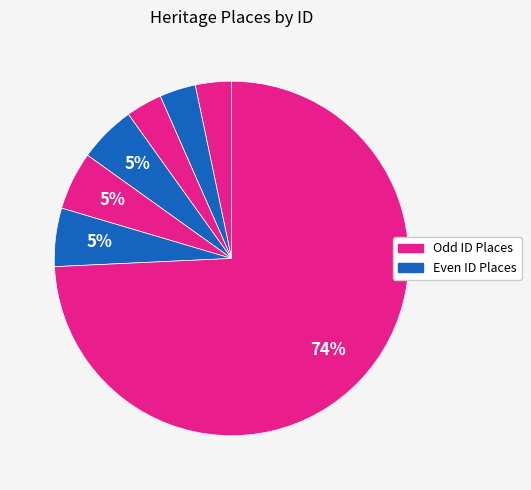

Count the number of slices in the pie.

7